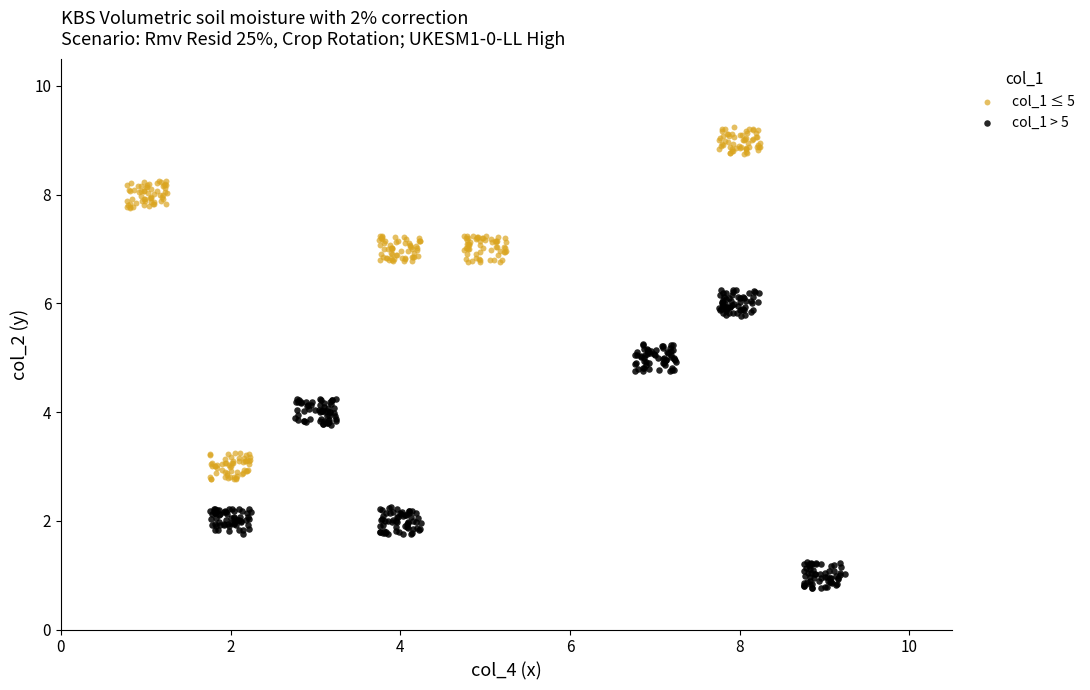

Which series reaches the minimum Y coordinate?

col_1 > 5